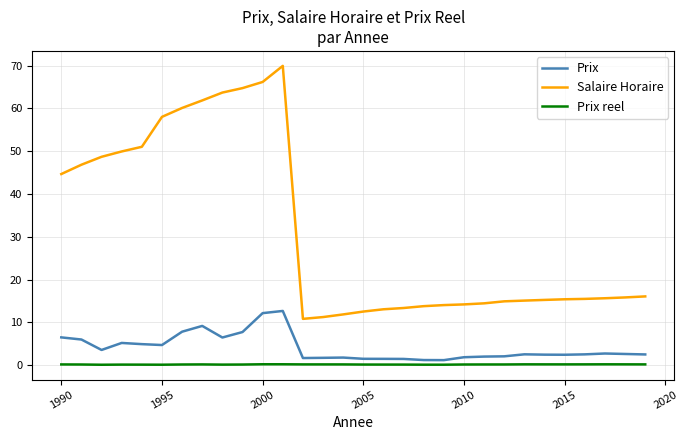

Rank the series by their maximum value, from highest to lowest.

Salaire Horaire, Prix, Prix reel